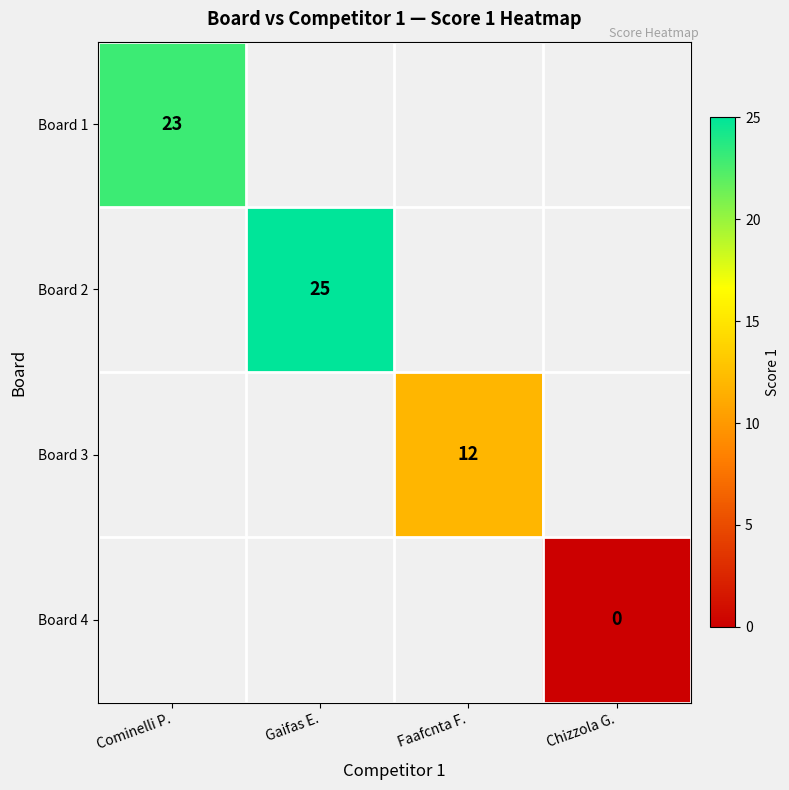

The value of Board 2 at Gaifas E. is 25. True or false?

True